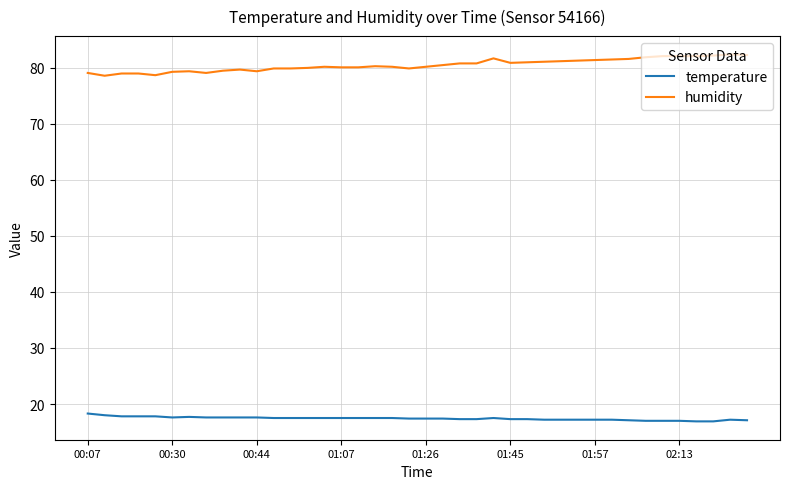

What is the minimum value shown in the chart?

16.9